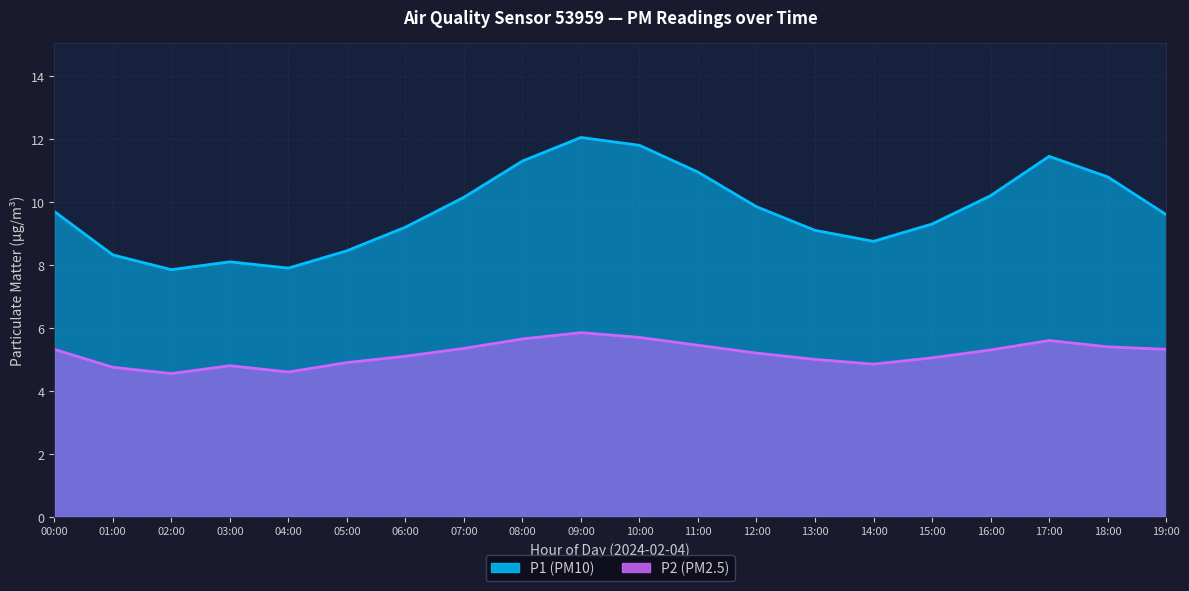

What is the spread (max minus min) of values at 10:00?

6.1